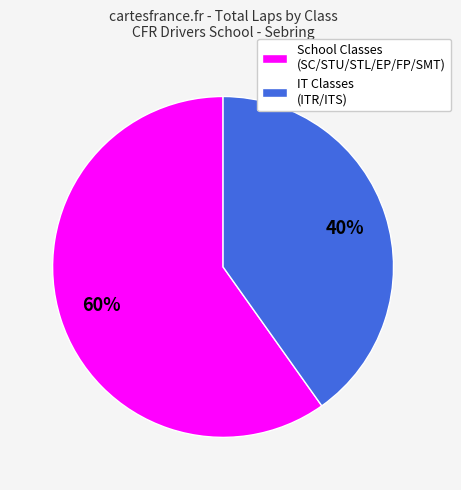

True or false: IT Classes (ITR/ITS) accounts for 45% of the total.

False